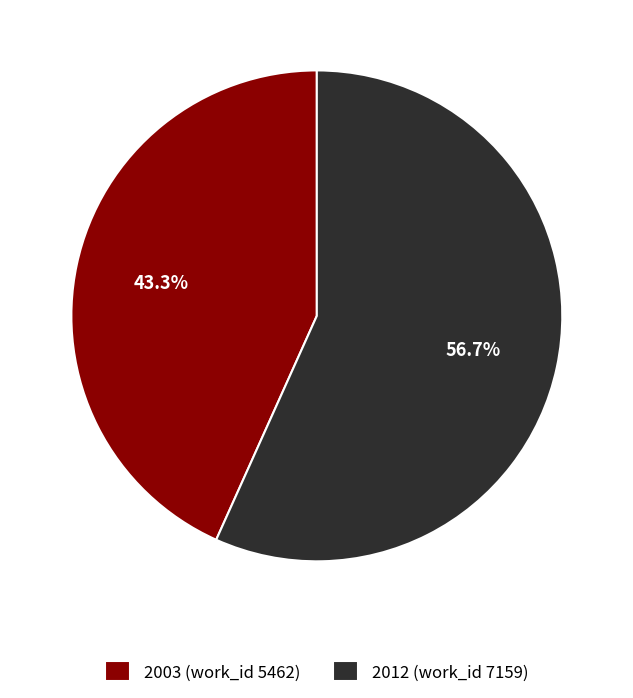

What percentage is the 2012 (work_id 7159) slice, to the nearest percent?

57%